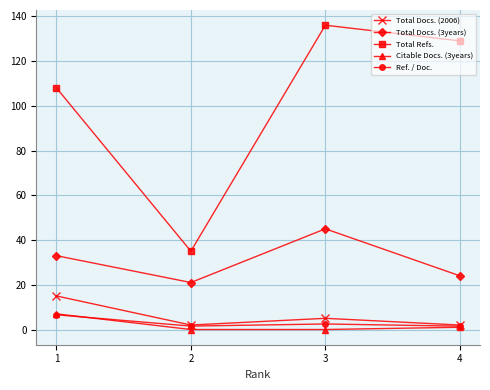

What is the difference between the maximum and minimum values in the Ref. / Doc. series?

5.1